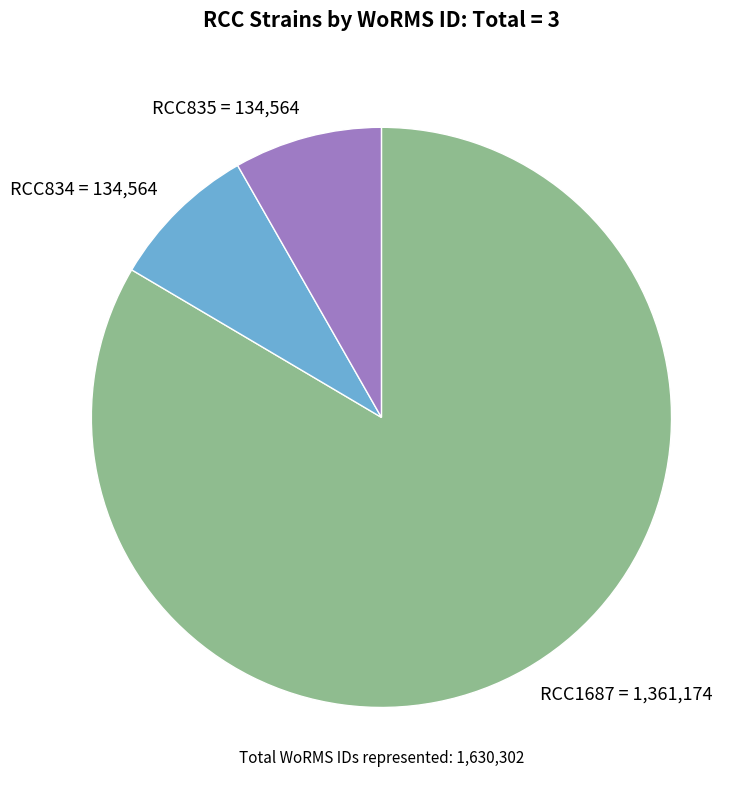

Which category has the biggest portion of the pie?

RCC1687